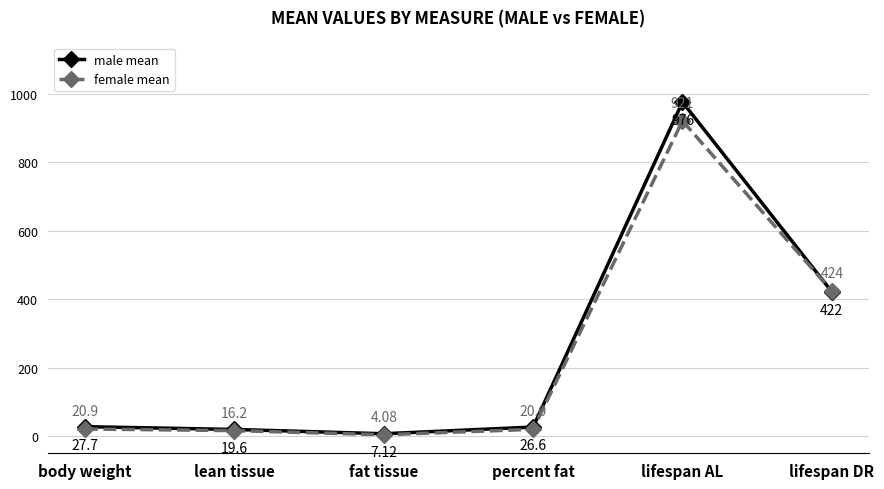

Which series has the largest range (max minus min)?

male mean